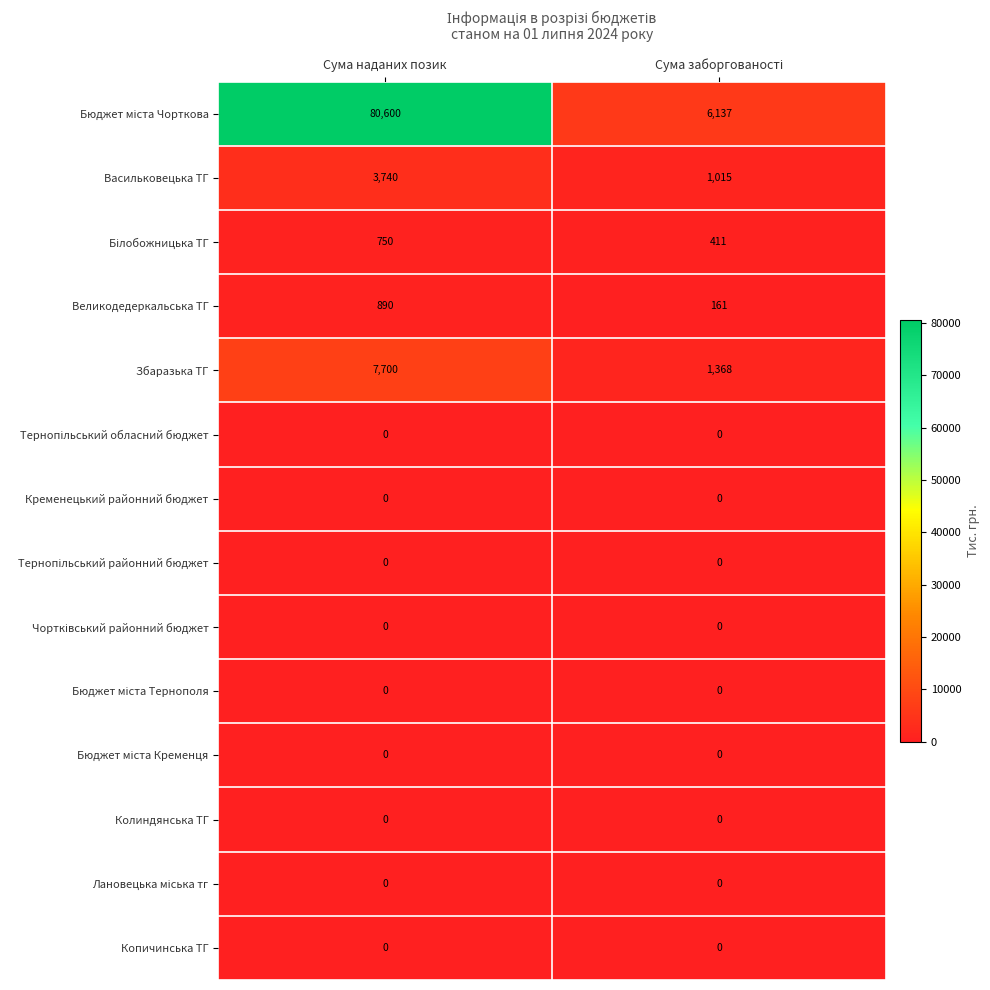

What is the difference between the highest and lowest values at Сума наданих позик?

80600